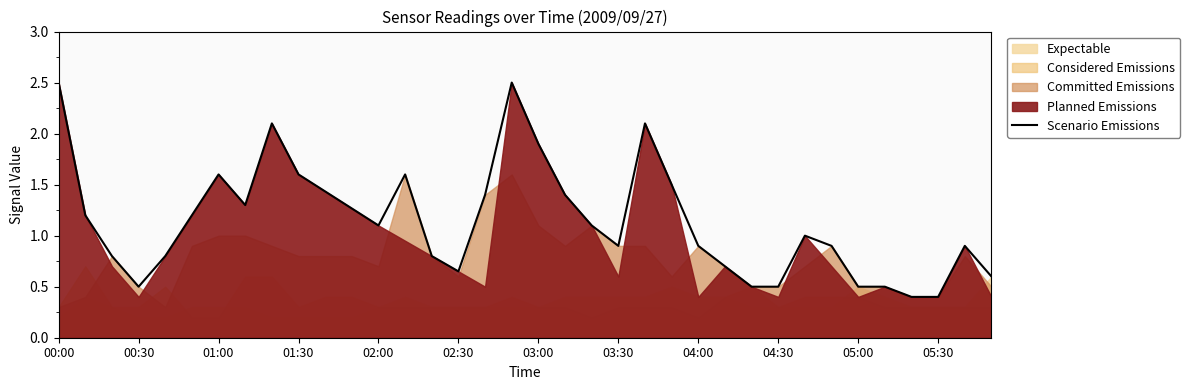

What is the sum of all values?

41.1